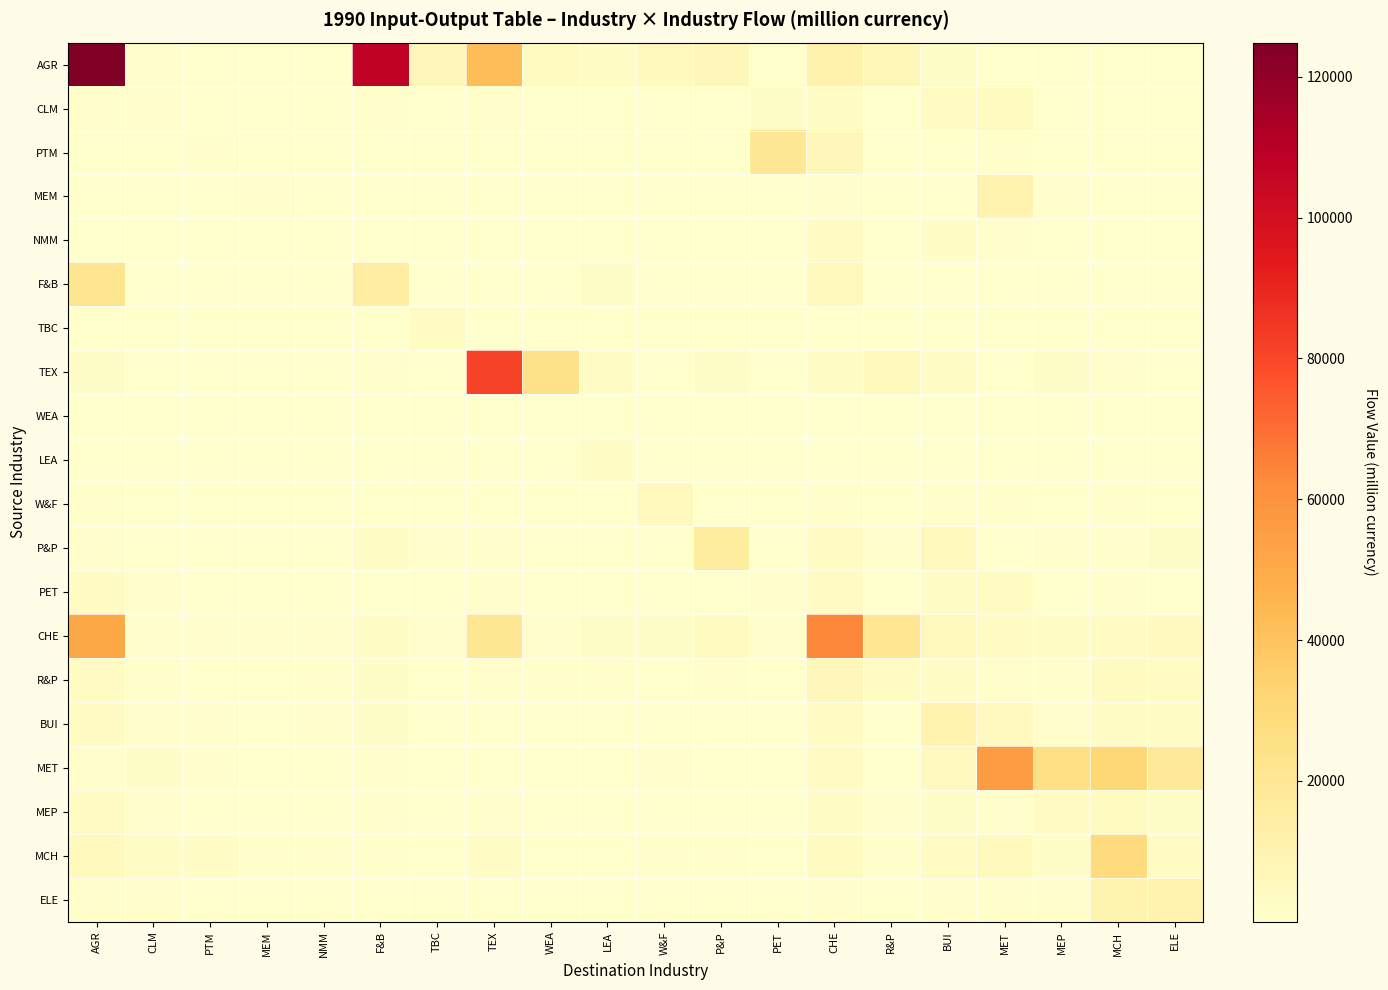

What is the spread (max minus min) of values at MEP?

25514.9